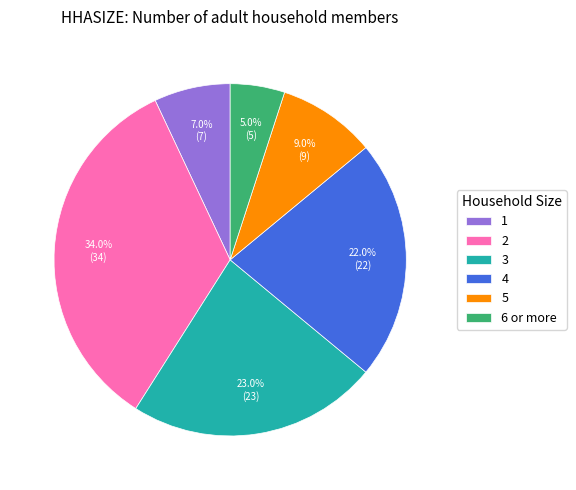

Rank the categories by value from lowest to highest.

6 or more, 1, 5, 4, 3, 2